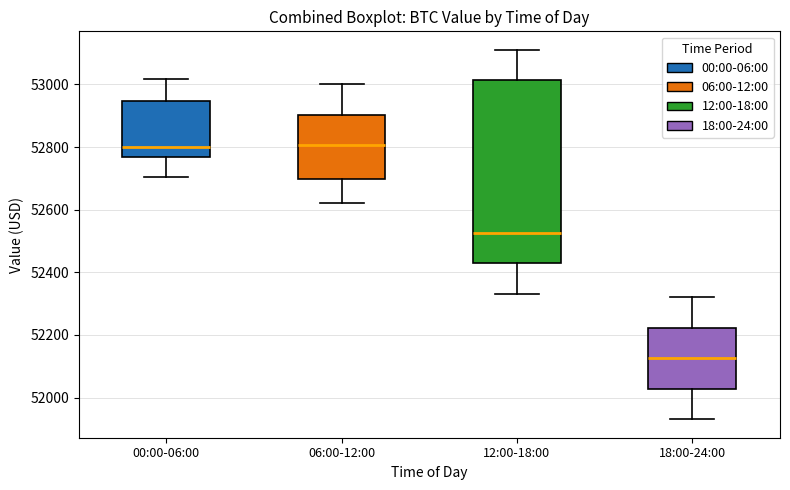

Where does the lower whisker of the box for 00:00-06:00 end on the y-axis? The values are not printed on the chart, so give them approximately, as read against the axis.

52700